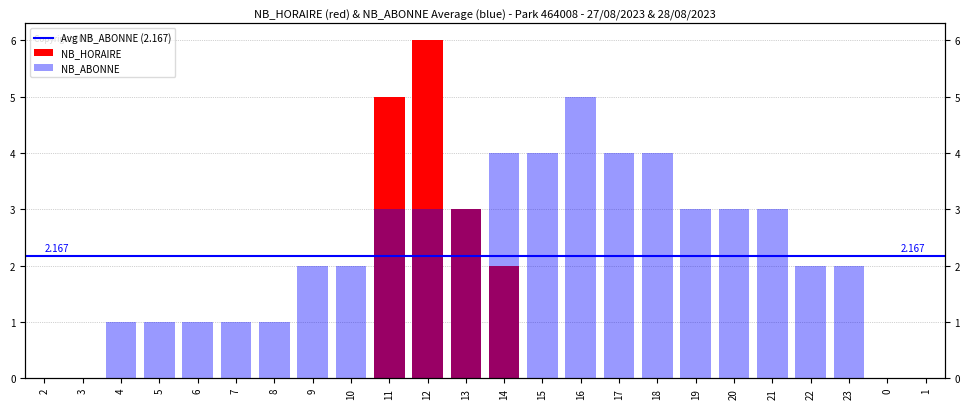

How many data points in NB_ABONNE are less than 2?

9